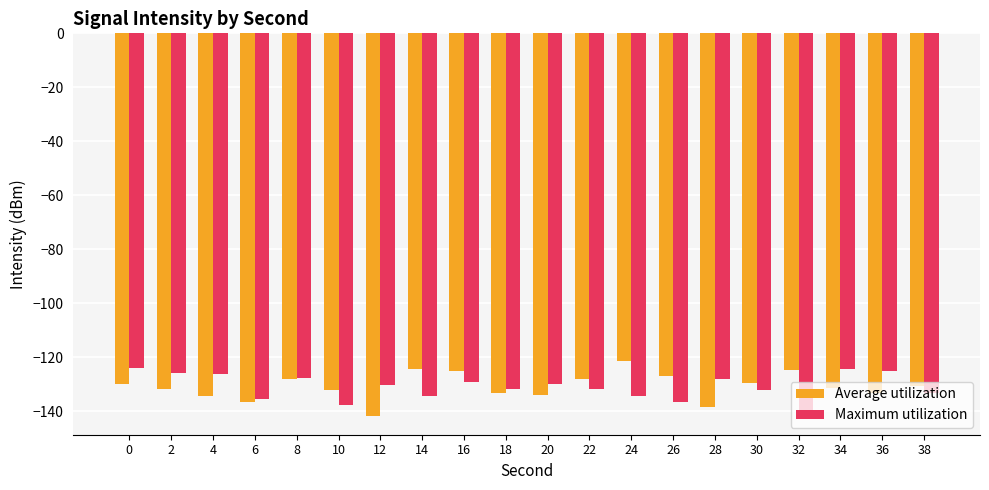

How many categories are shown in the chart?

20